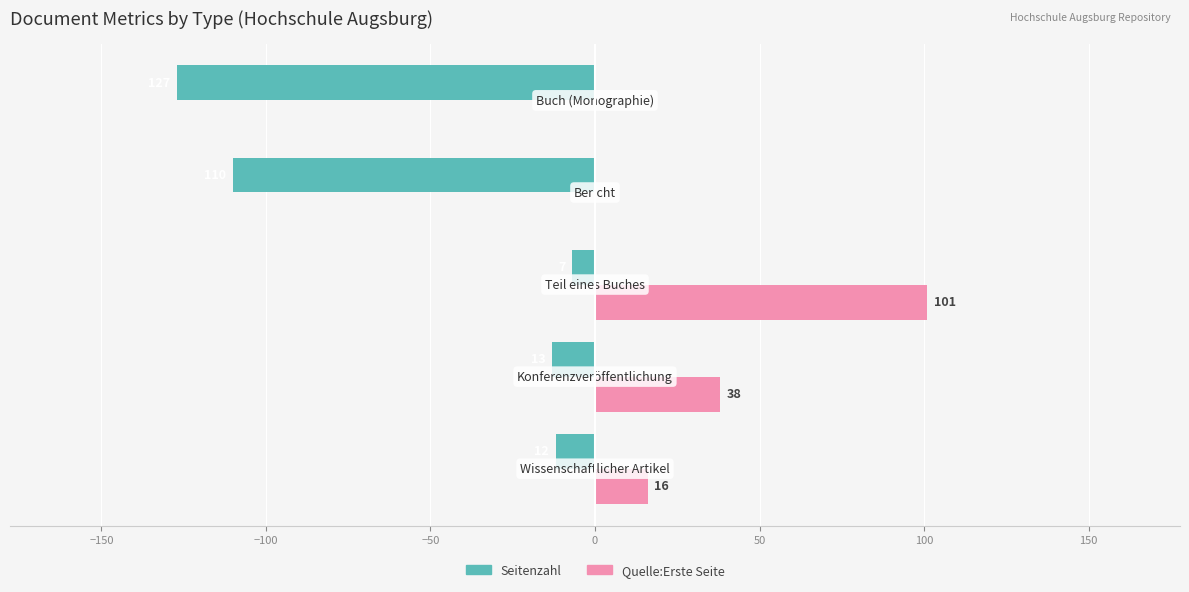

What are all the series names shown in the legend?

Seitenzahl, Quelle:Erste Seite